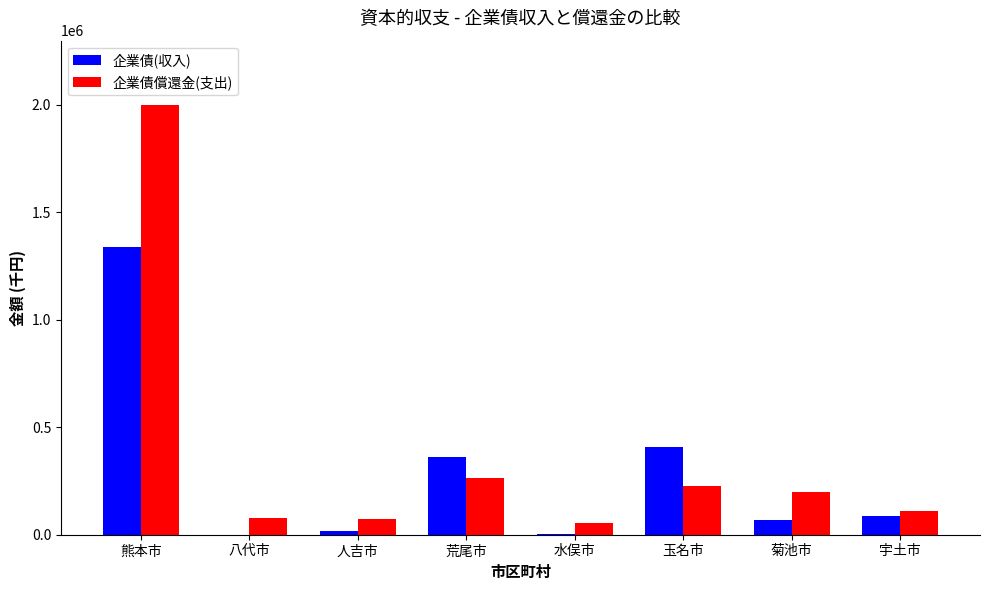

What is the greatest value displayed?

1997309